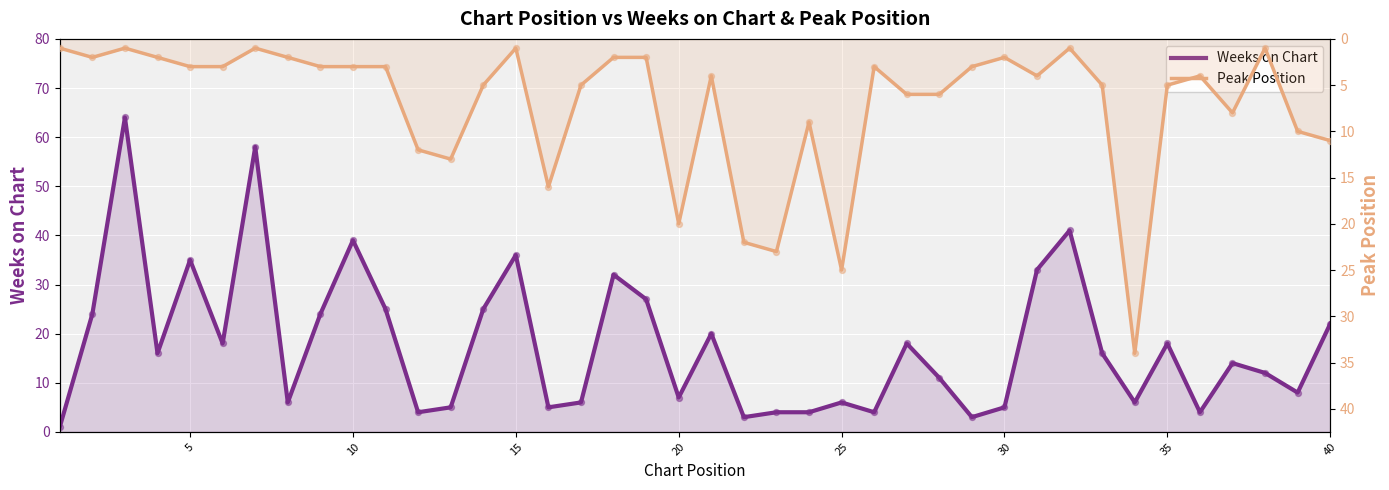

What are all the series names shown in the legend?

Weeks on Chart, Peak Position